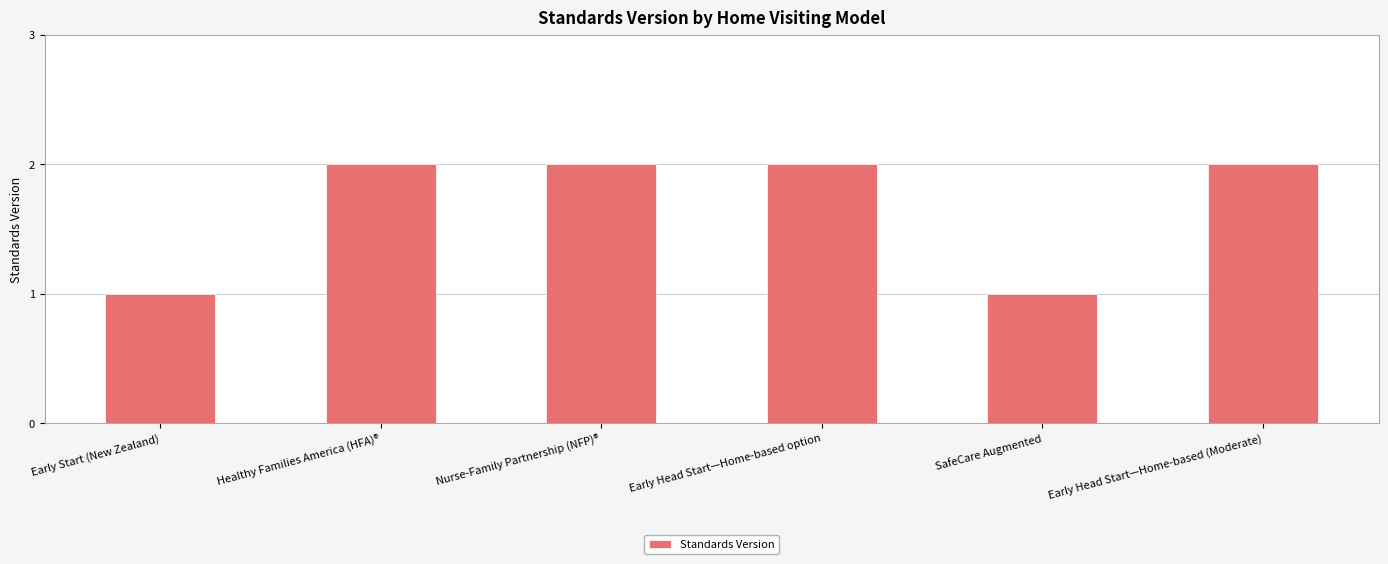

What is the sum of all values?

10